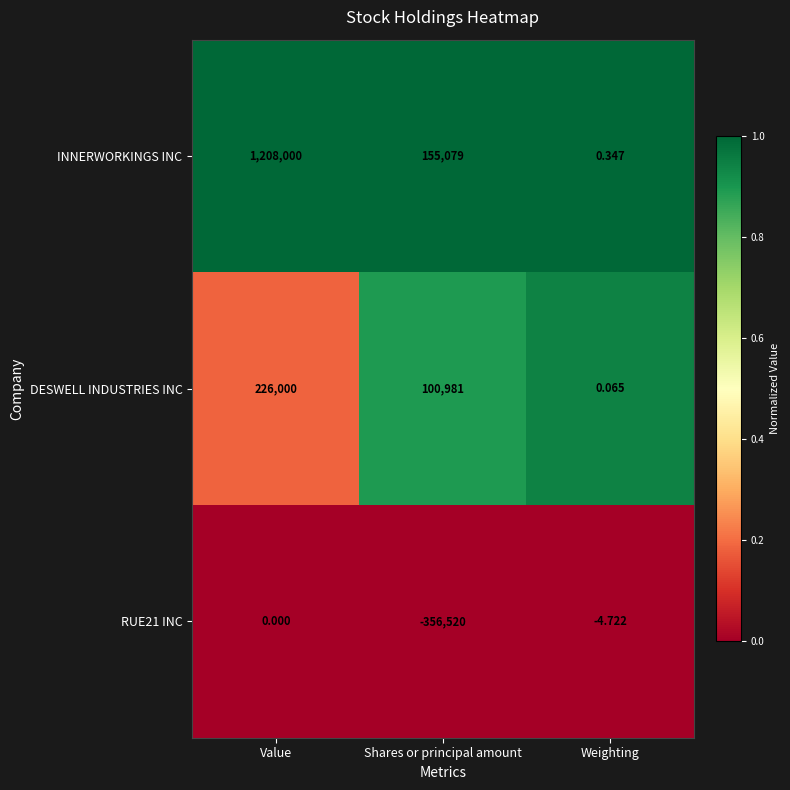

Which label corresponds to the smallest value in the chart?

Shares or principal amount